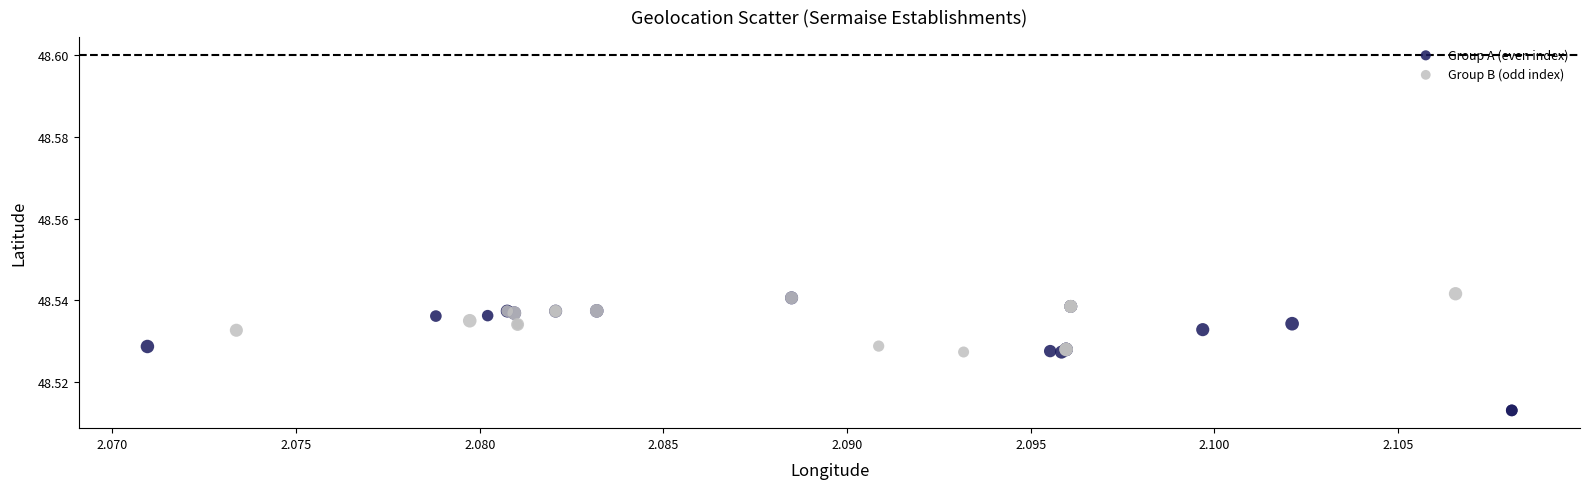

Which series has the widest spread of Y values?

Group A (even index)